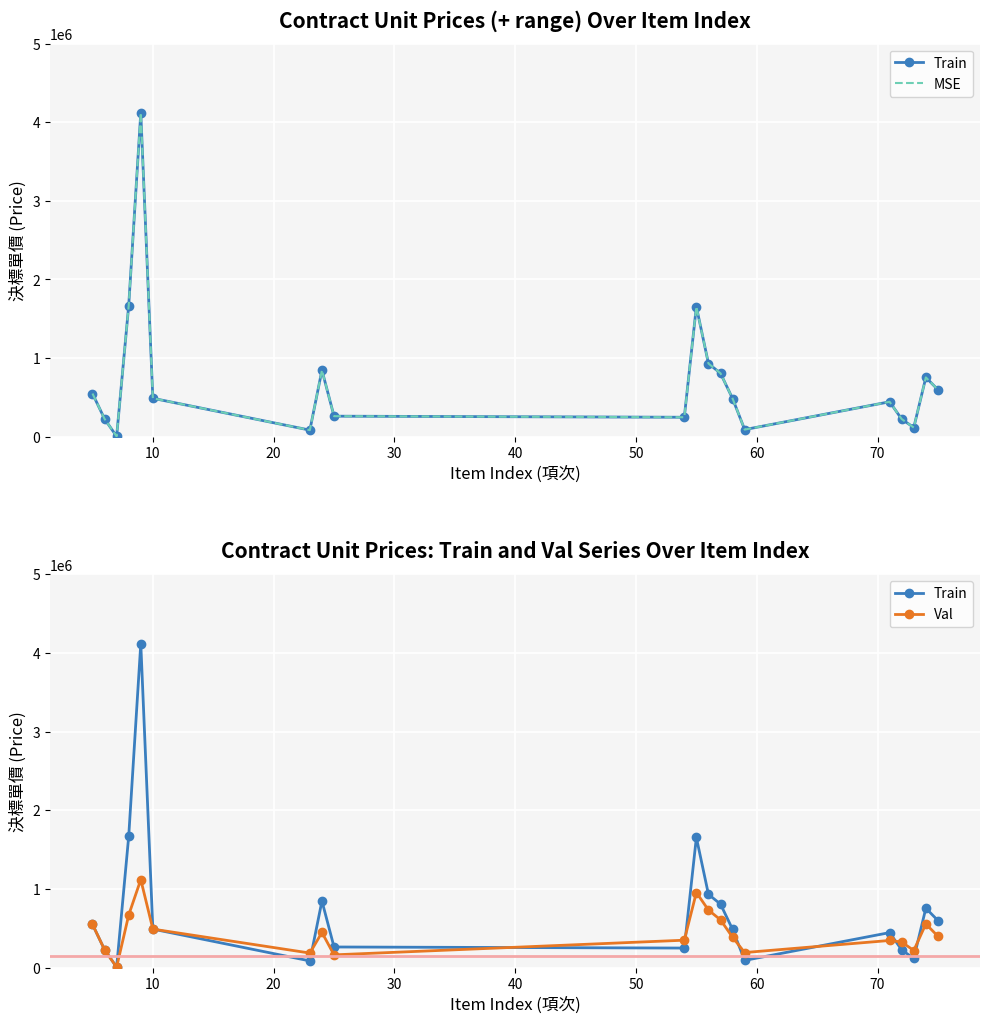

How many interior local peaks does the Train series have?

5